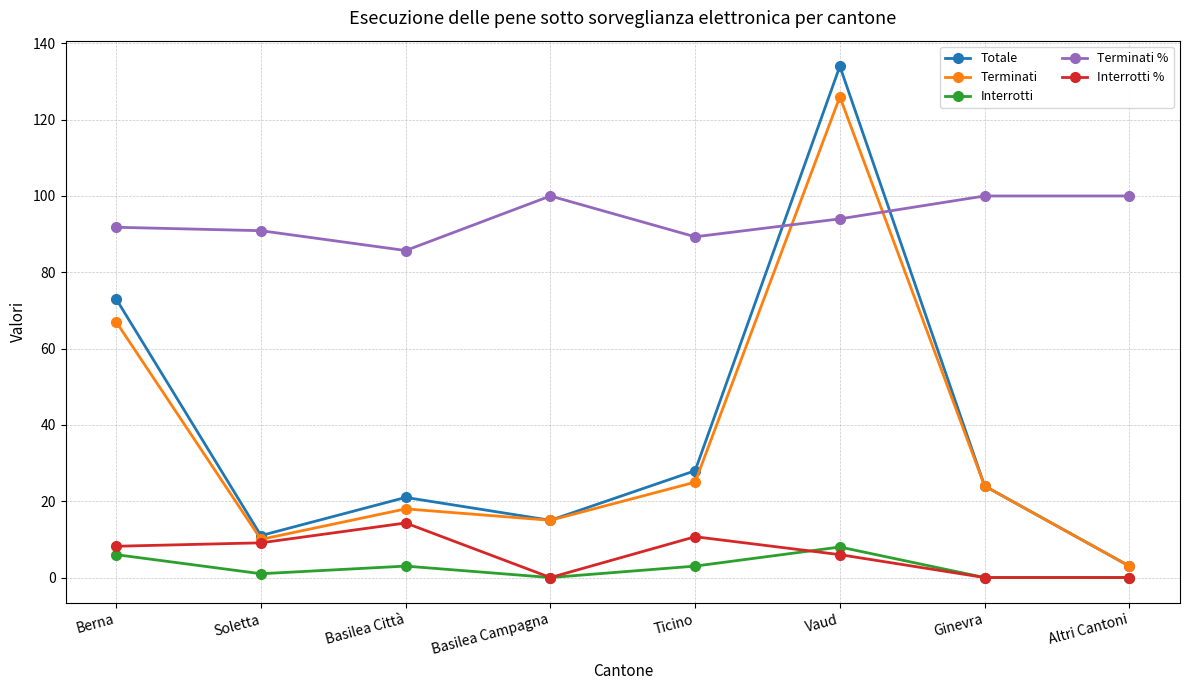

The value of Terminati % at Vaud is 134.6. True or false?

False